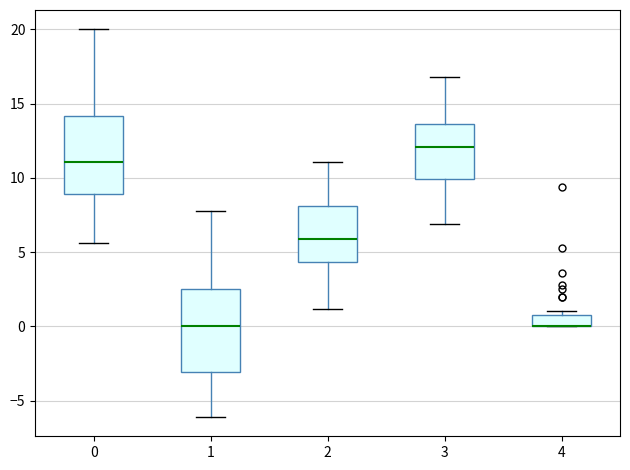

Reading left to right, read every box against the y-axis: the position of its median line, the range the box covers, and the ends of its whiskers. The values are not printed on the chart, so give them approximately, as read against the axis.

0: median 11.0, box 9.0 to 14.0, whiskers 5.5 to 20.0
1: median 0.0, box -3.0 to 2.5, whiskers -6.0 to 8.0
2: median 6.0, box 4.5 to 8.0, whiskers 1.0 to 11.0
3: median 12.0, box 10.0 to 13.5, whiskers 7.0 to 17.0
4: median 0.0 (drawn on the box's lower edge), box 0.0 to 1.0, whiskers 0.0 to 1.0 (just above the box's upper edge)